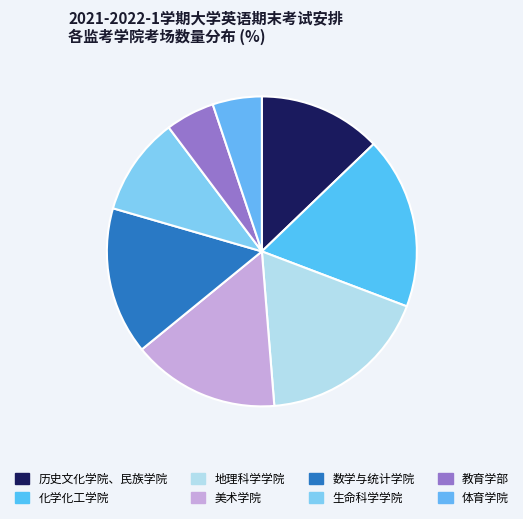

What is the ratio of the value at 生命科学学院 to the value at 化学化工学院?

0.6